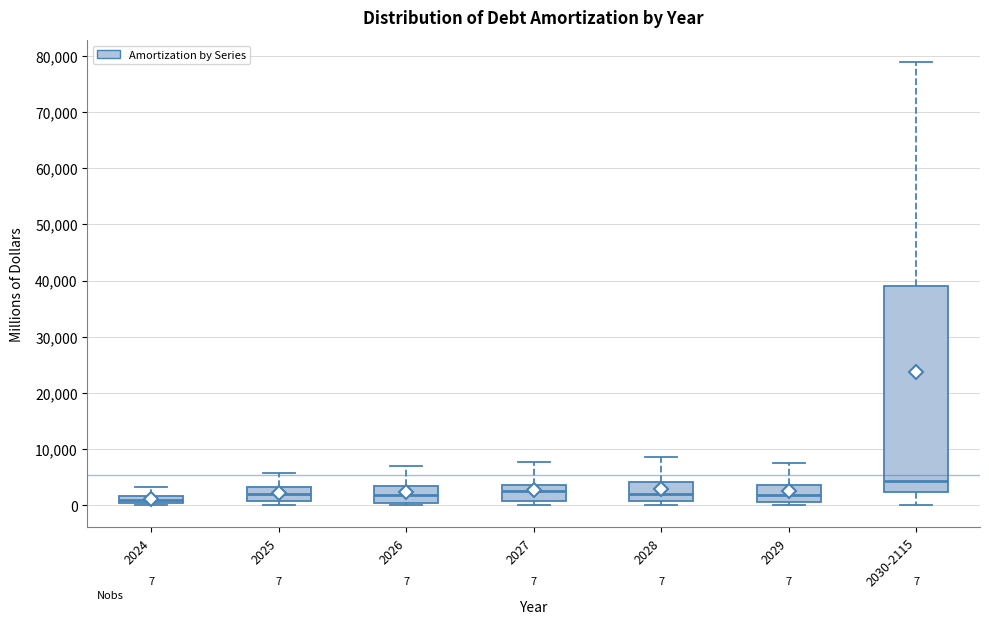

Comparing the boxes themselves (not the whiskers), which one is the tallest?

2030-2115